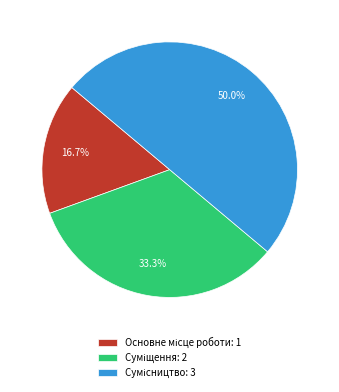

Count the number of slices in the pie.

3